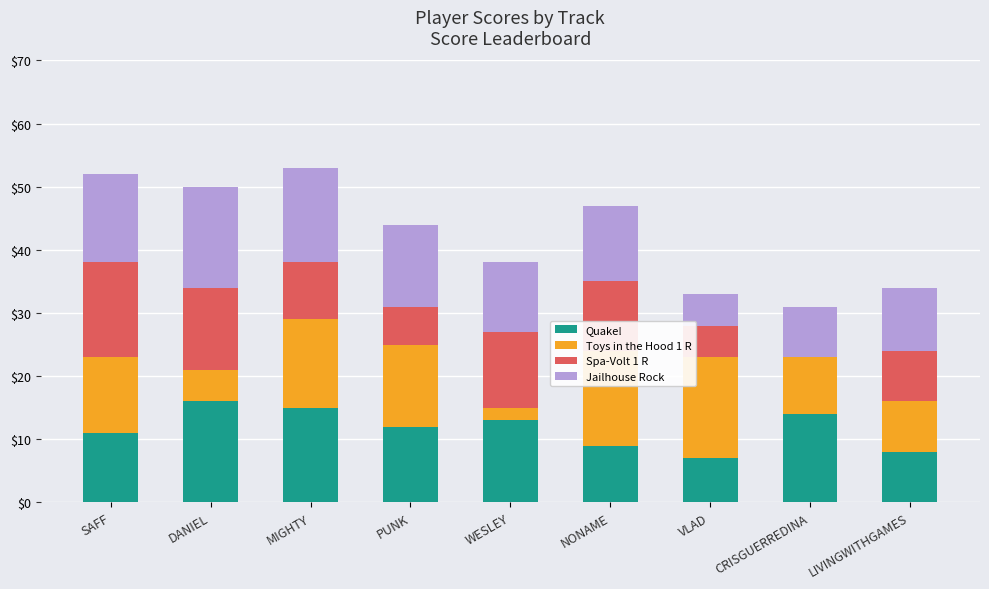

Count the number of categories in the chart.

9